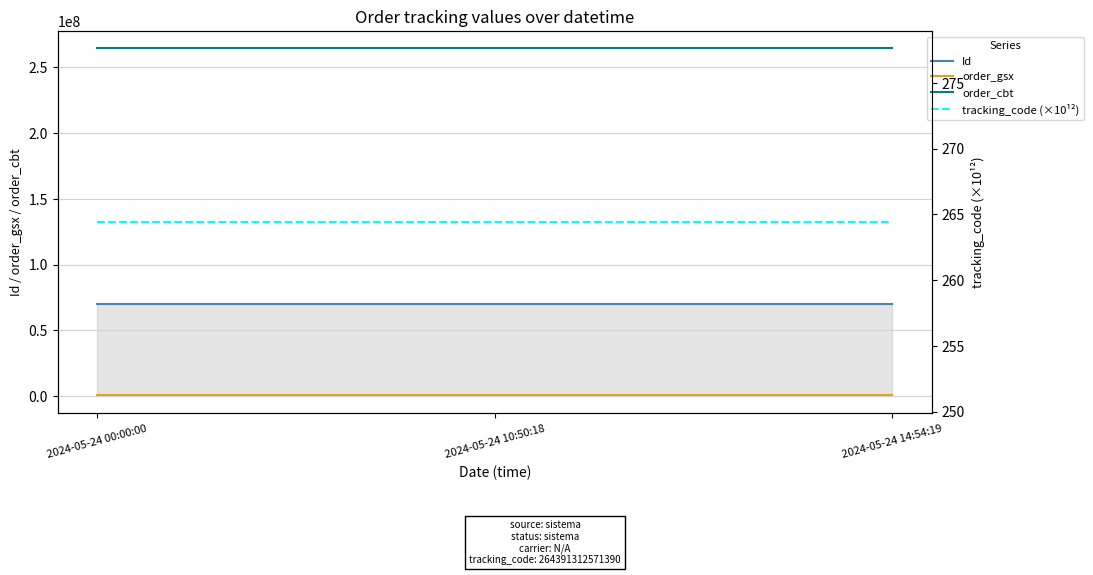

The order_gsx series shows 571386.0 at 2024-05-24 00:00:00. True or false?

True